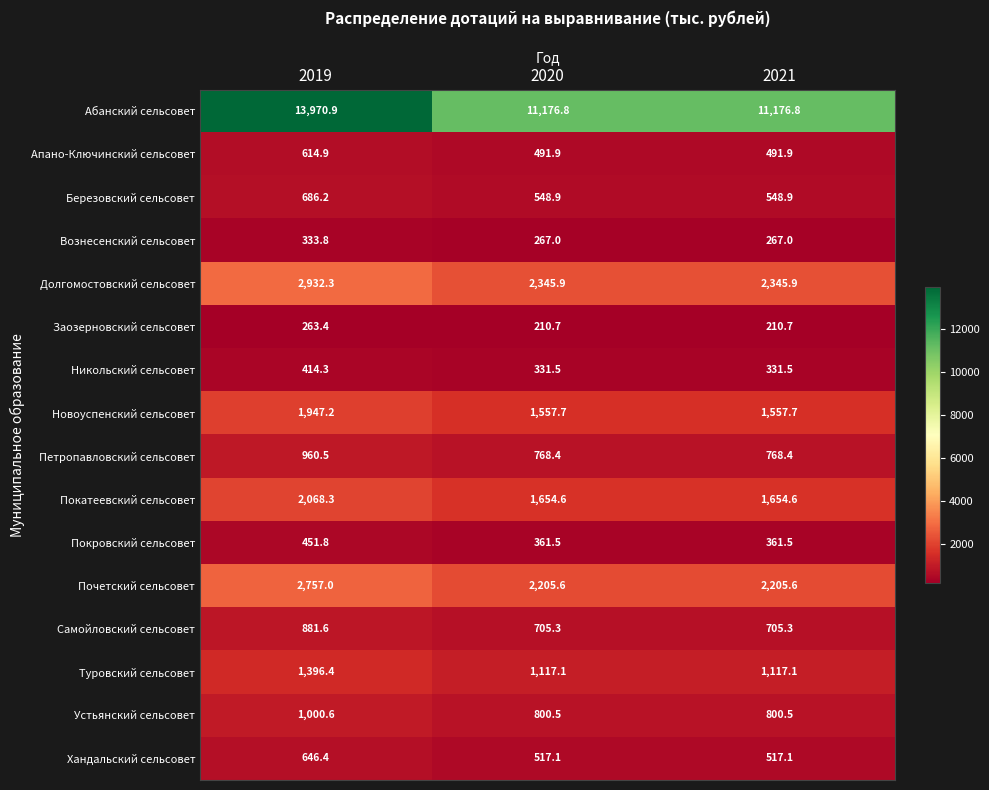

Which series has the largest total across all categories?

Абанский сельсовет